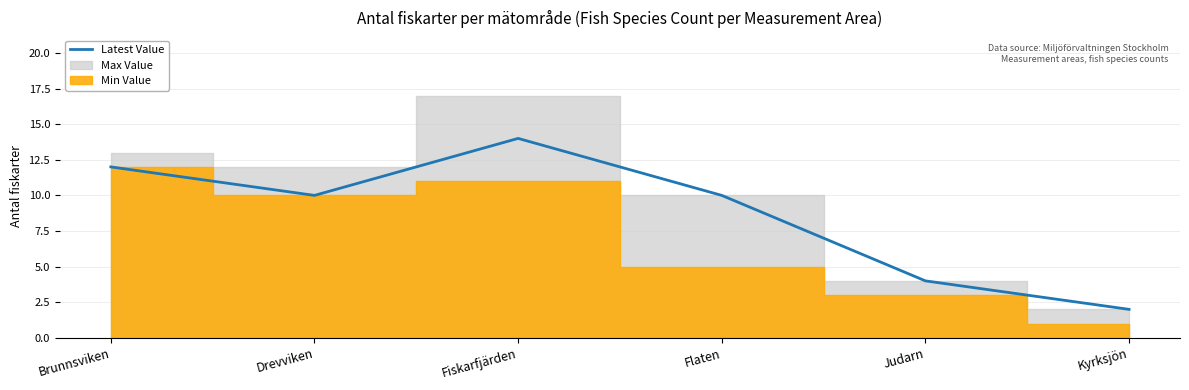

True or false: the data shows 17 at Flaten.

False